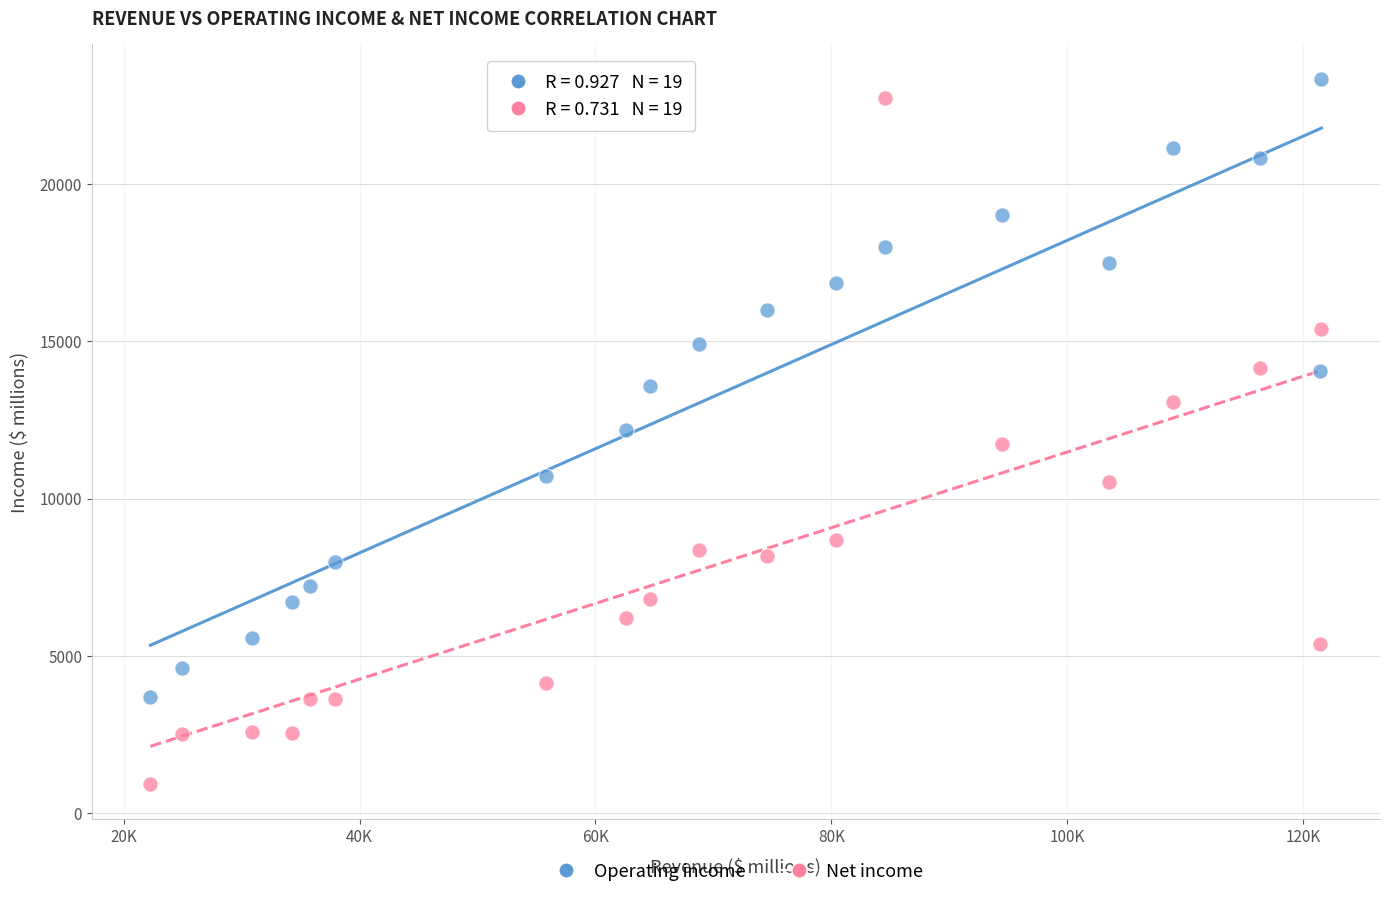

Across all data points, what is the range of Y values (max minus min)?

22386